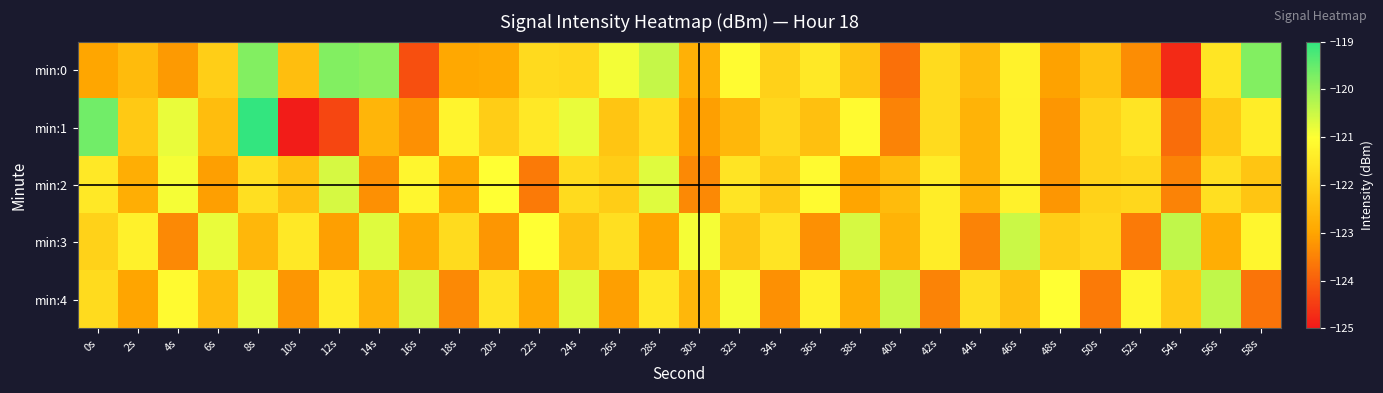

At which category is the sum across all series the highest?

8s